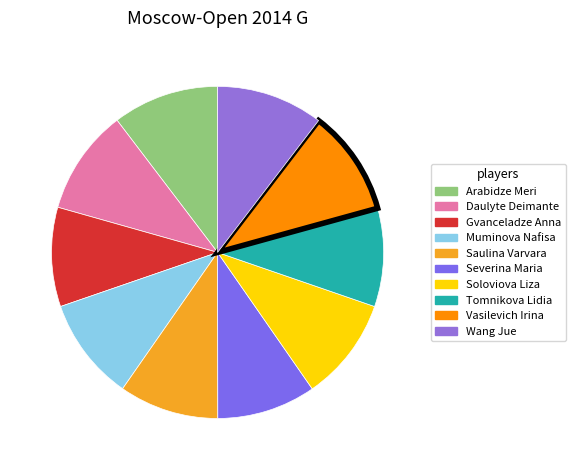

Which slice is the smallest?

Tomnikova Lidia